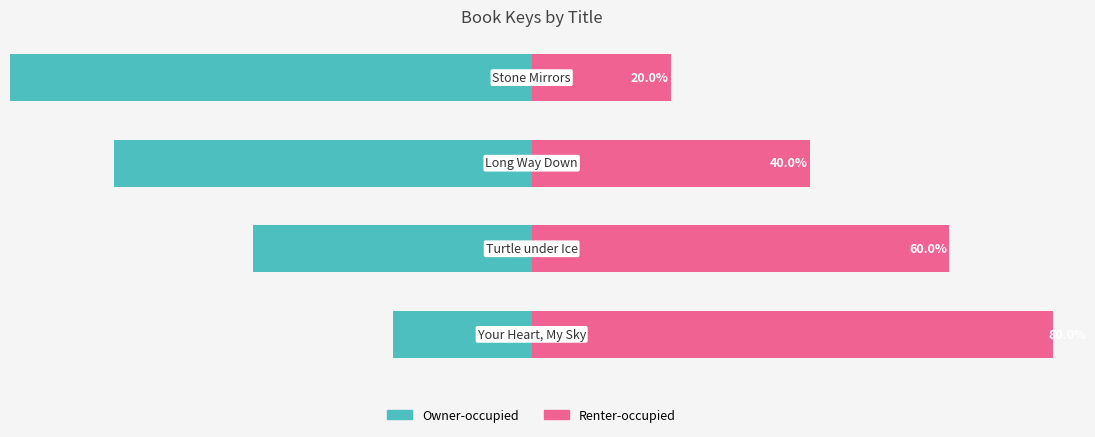

Reading left to right, transcribe all the data shown in this chart.

Owner-occupied: -20	-40	-60	-80
Renter-occupied: 80	60	40	20